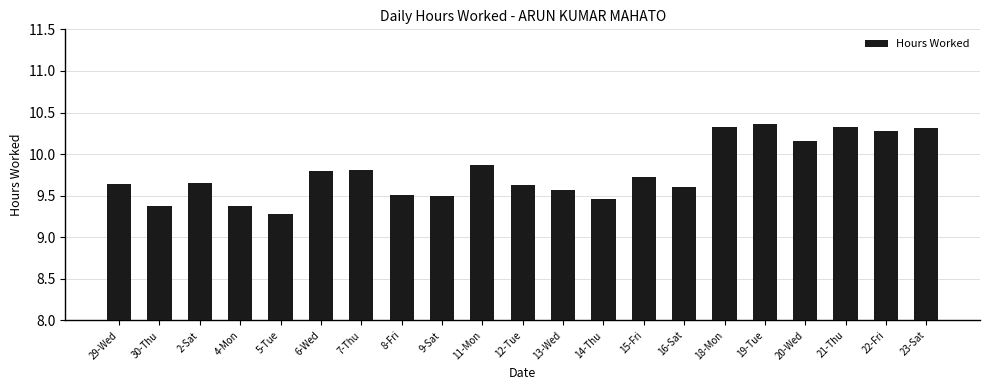

At which category does the chart reach its minimum across all series?

5-Tue